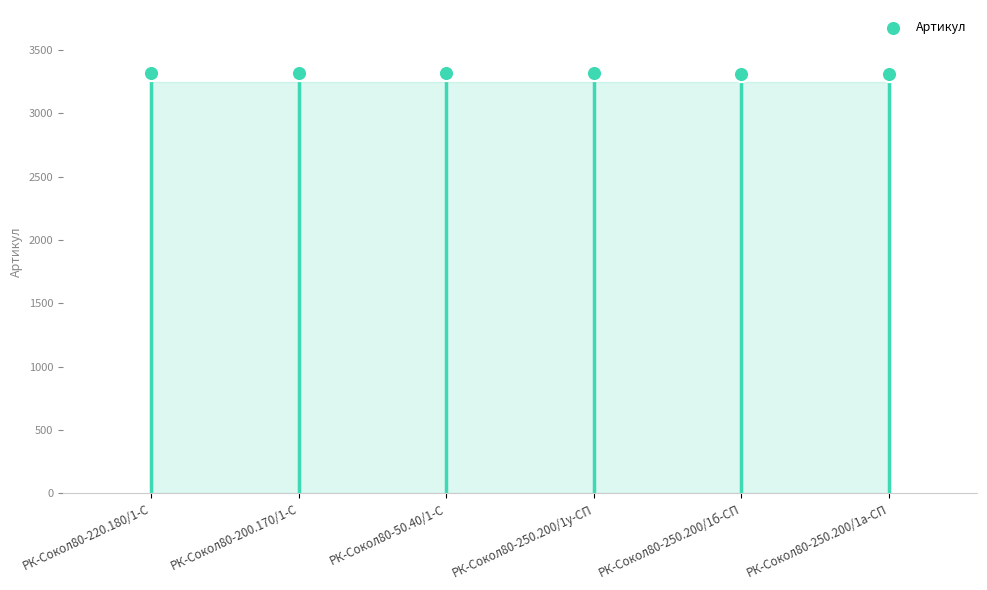

What is the change in value from РК-Сокол80-250.200/1у-СП to РК-Сокол80-250.200/1а-СП?

-2